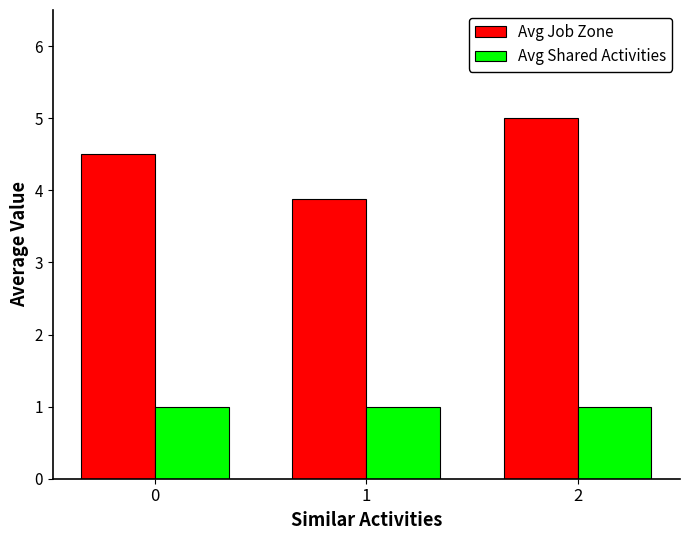

How many data points in Avg Job Zone are above 4?

2